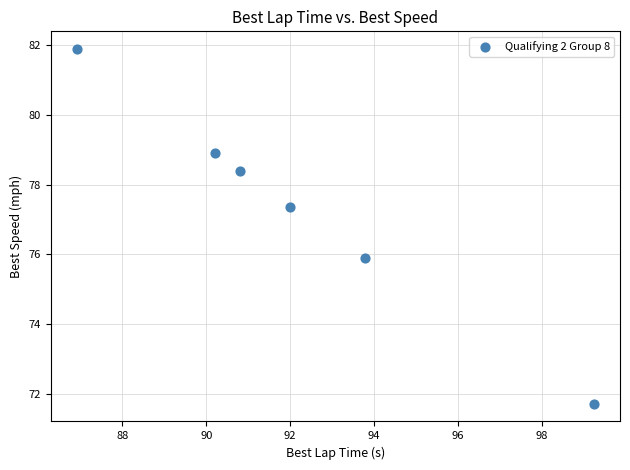

What is the average Y value?

77.4